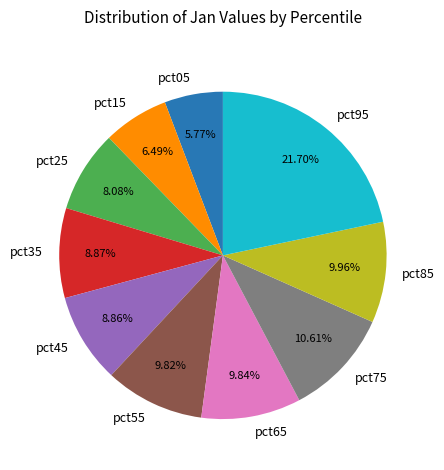

To the nearest percent, what portion does pct95 represent?

22%